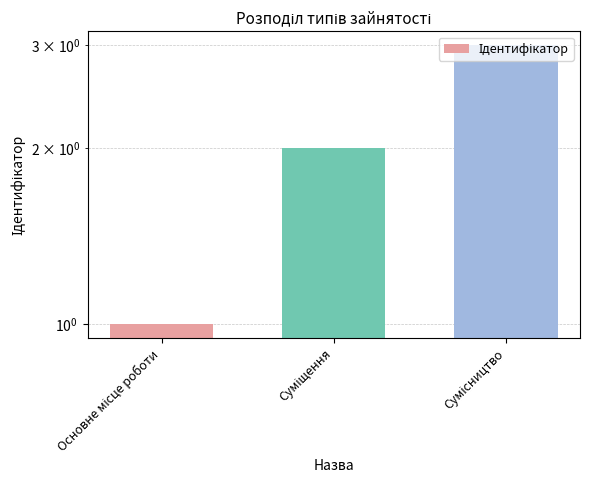

Reading left to right, extract all data points from this chart.

1	2	3